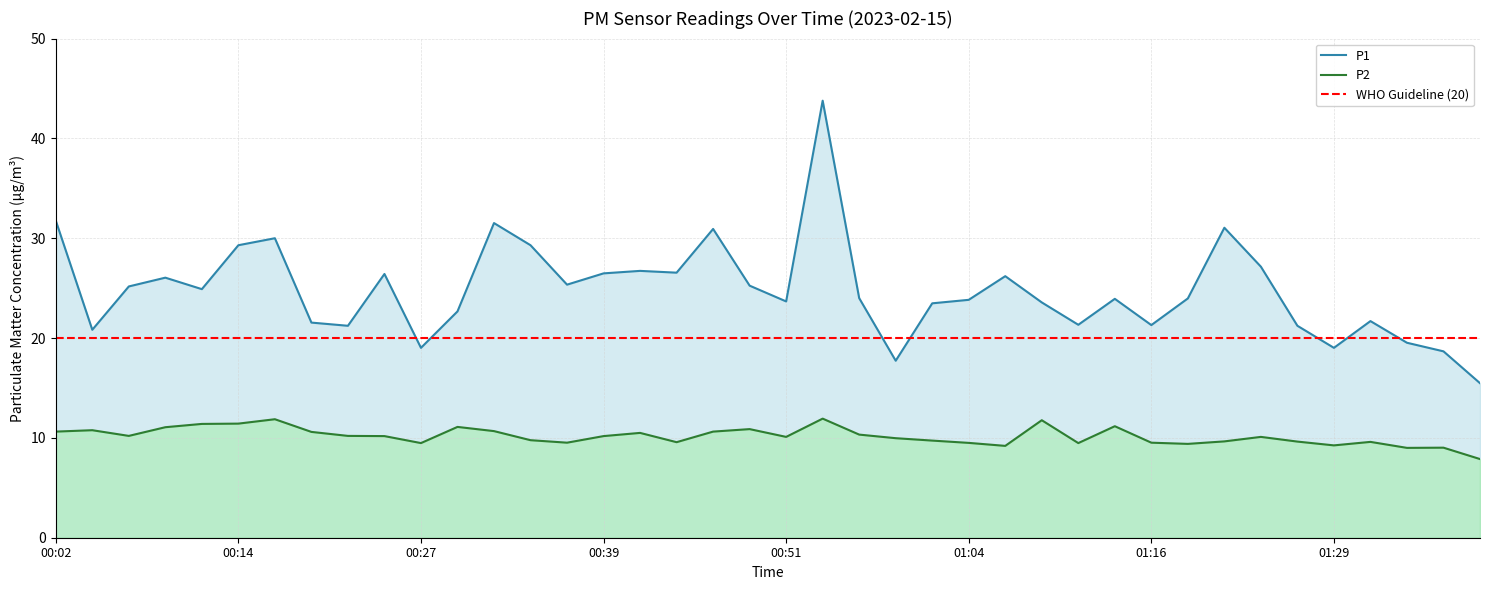

Does the chart have visible grid lines?

Yes